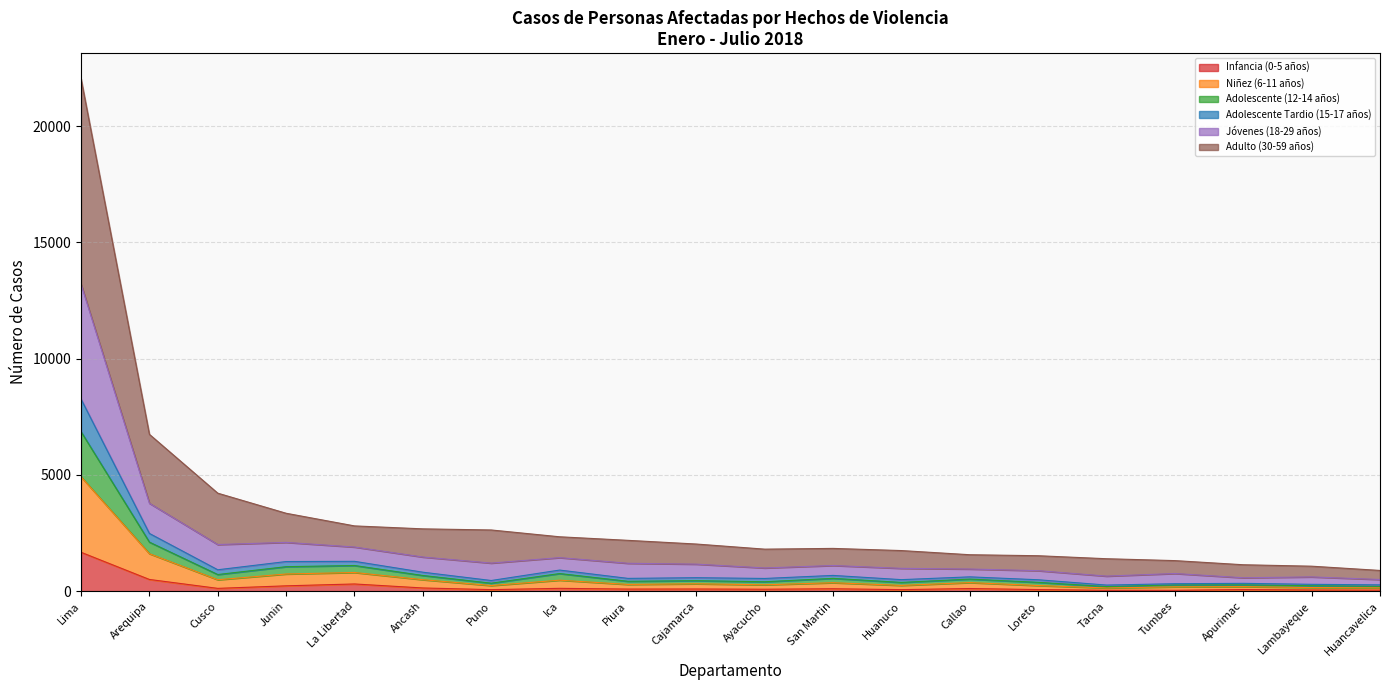

How many lines are shown in the chart?

6